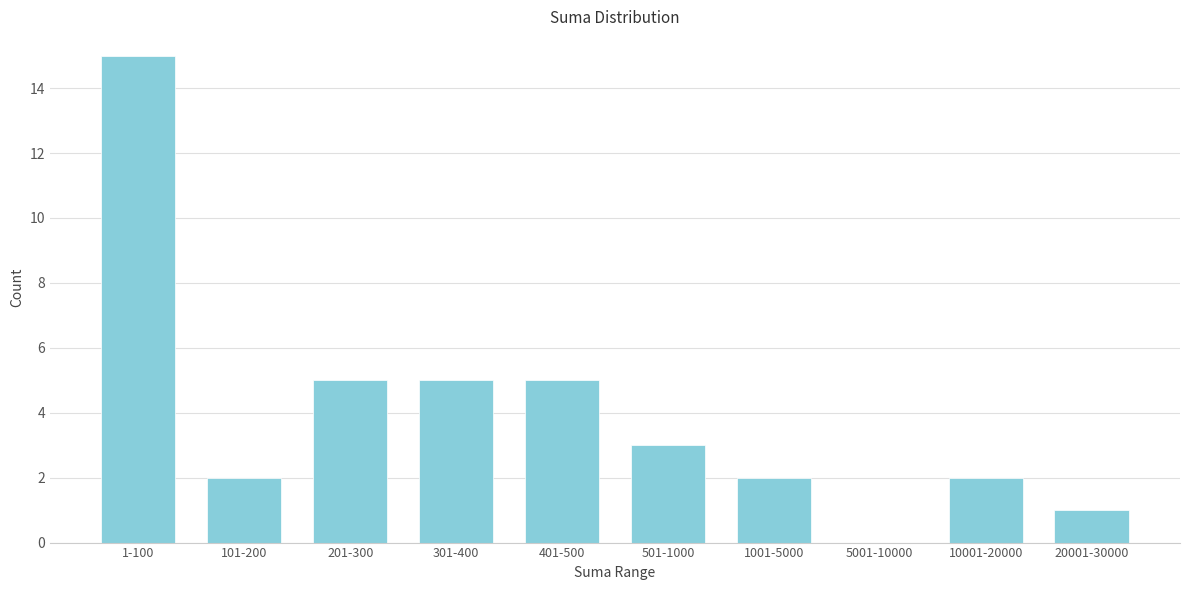

Reading left to right, list all the values displayed in this chart.

1-100=15	101-200=2	201-300=5	301-400=5	401-500=5	501-1000=3	1001-5000=2	5001-10000=0	10001-20000=2	20001-30000=1